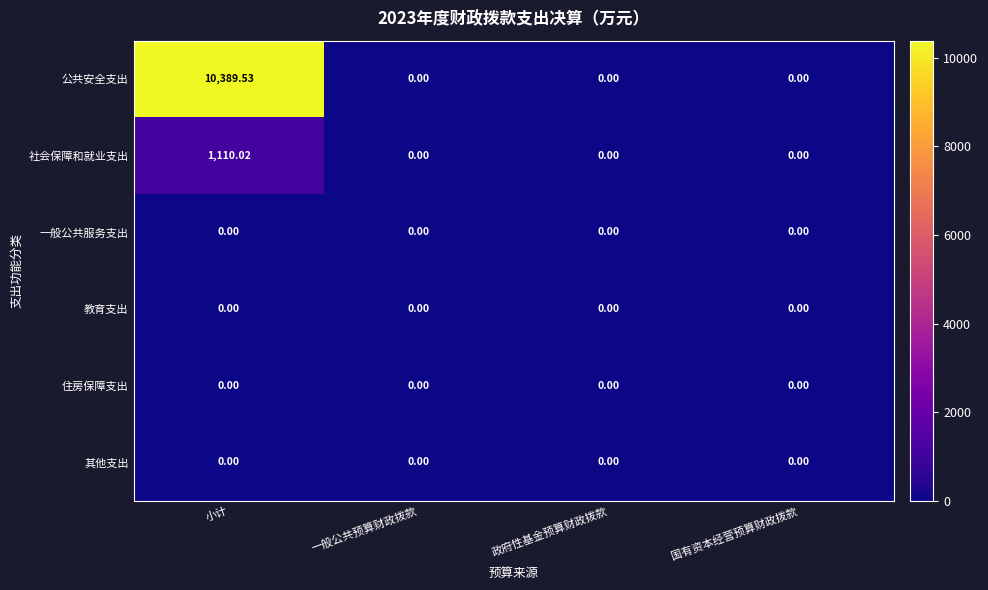

Between 小计 and 政府性基金预算财政拨款, which series saw the biggest shift?

公共安全支出